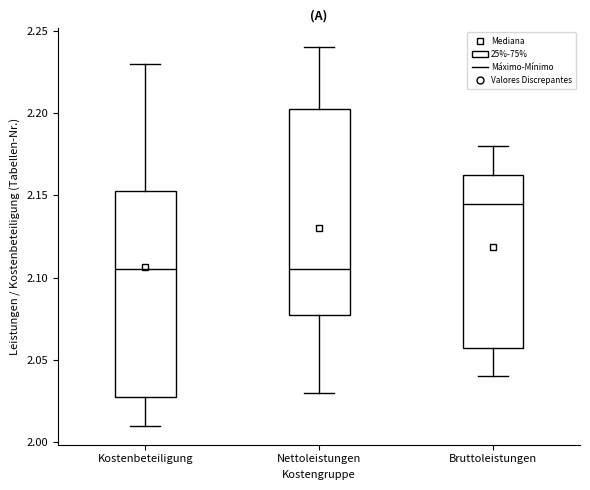

Where does the median line of the box for Bruttoleistungen sit on the y-axis? The values are not printed on the chart, so give them approximately, as read against the axis.

2.145